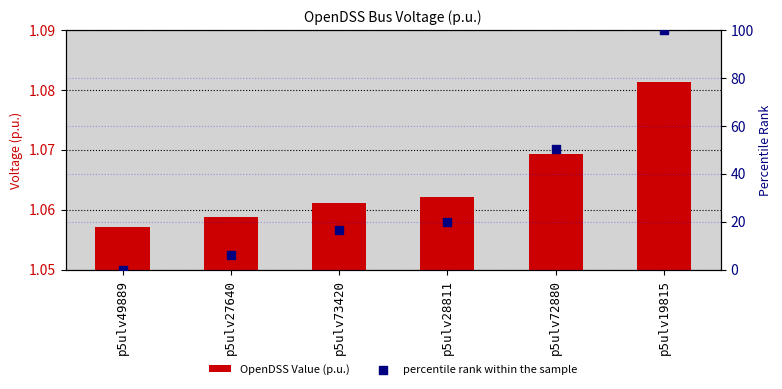

What is the total value across all series at p5ulv27640?

7.3